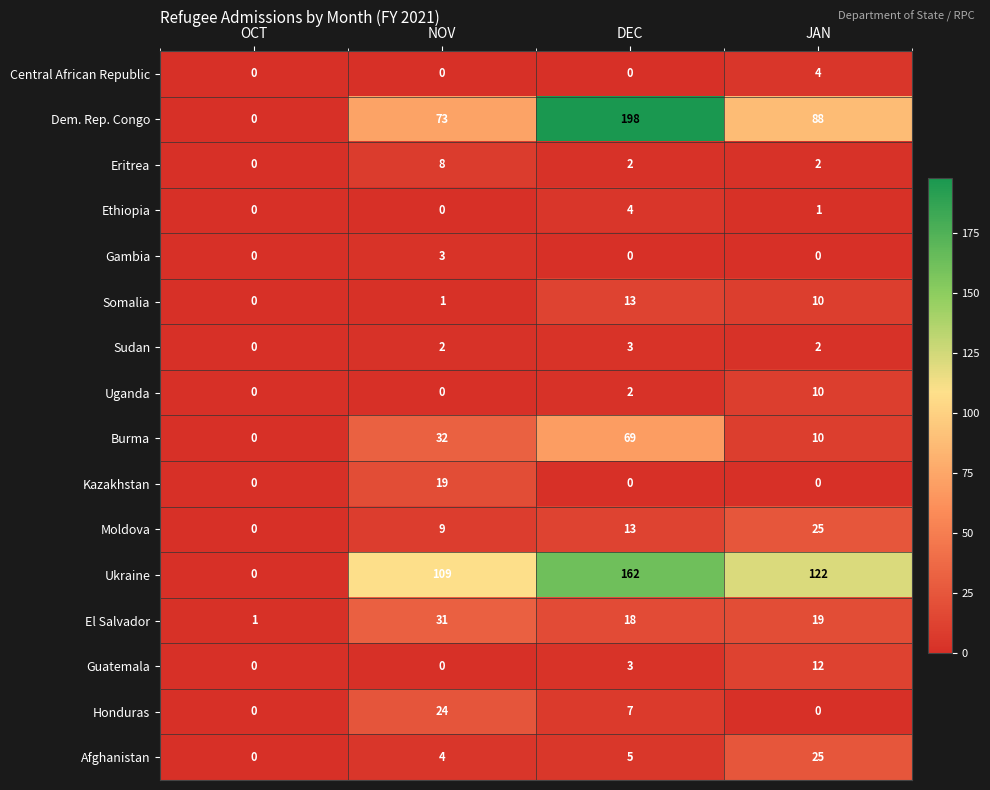

What is the sum of the Somalia values at JAN and OCT?

10